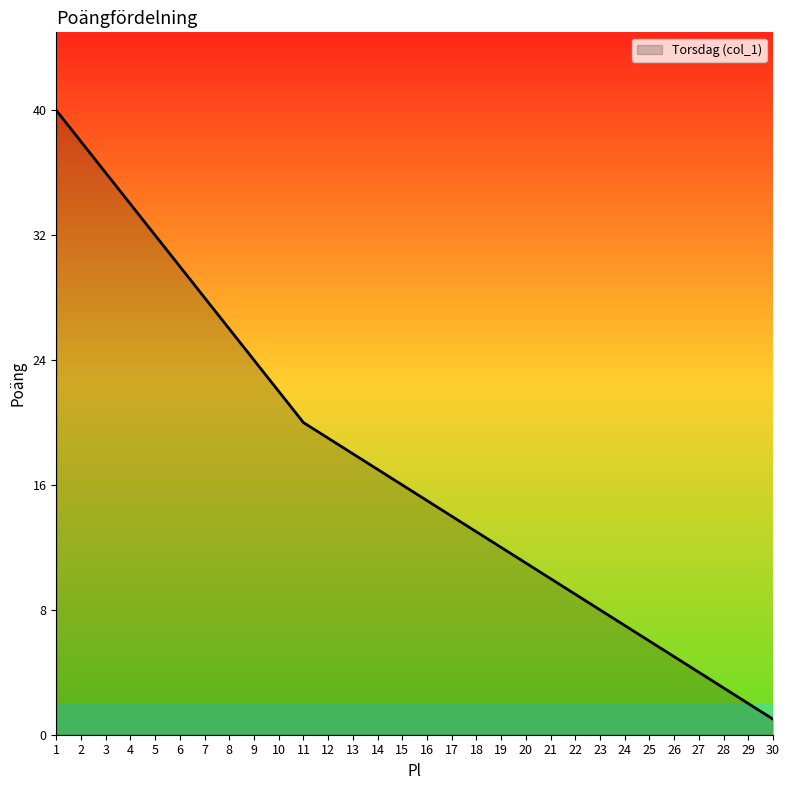

What is the smallest value displayed?

1